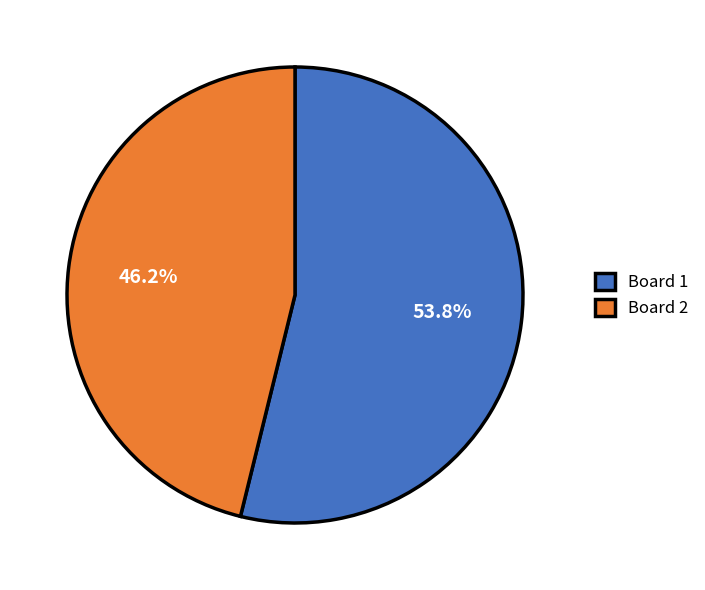

Approximately how many times larger is the value at Board 2 compared to Board 1?

0.9